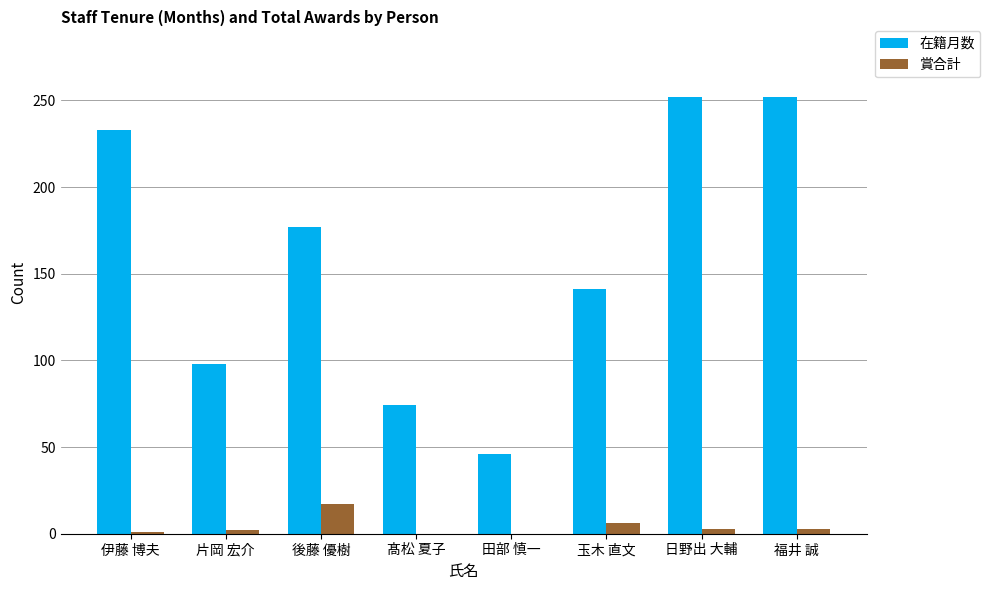

True or false: 賞合計 has a value of 0 at 田部 慎一.

True